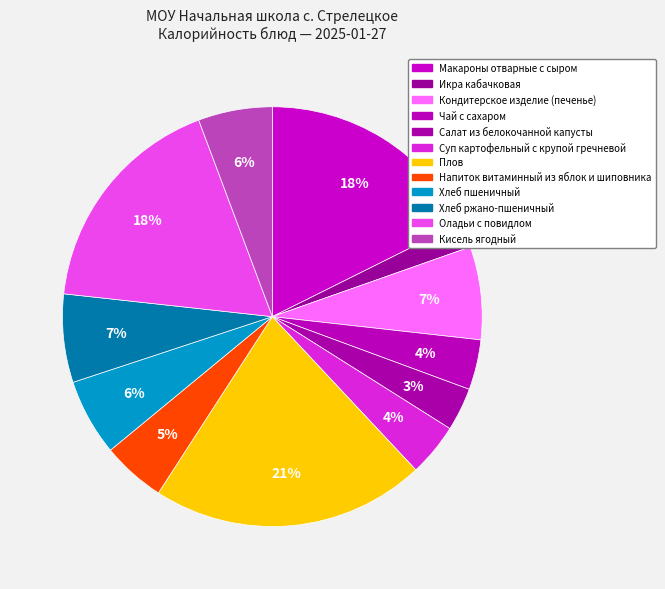

How many slices are in this pie chart?

12